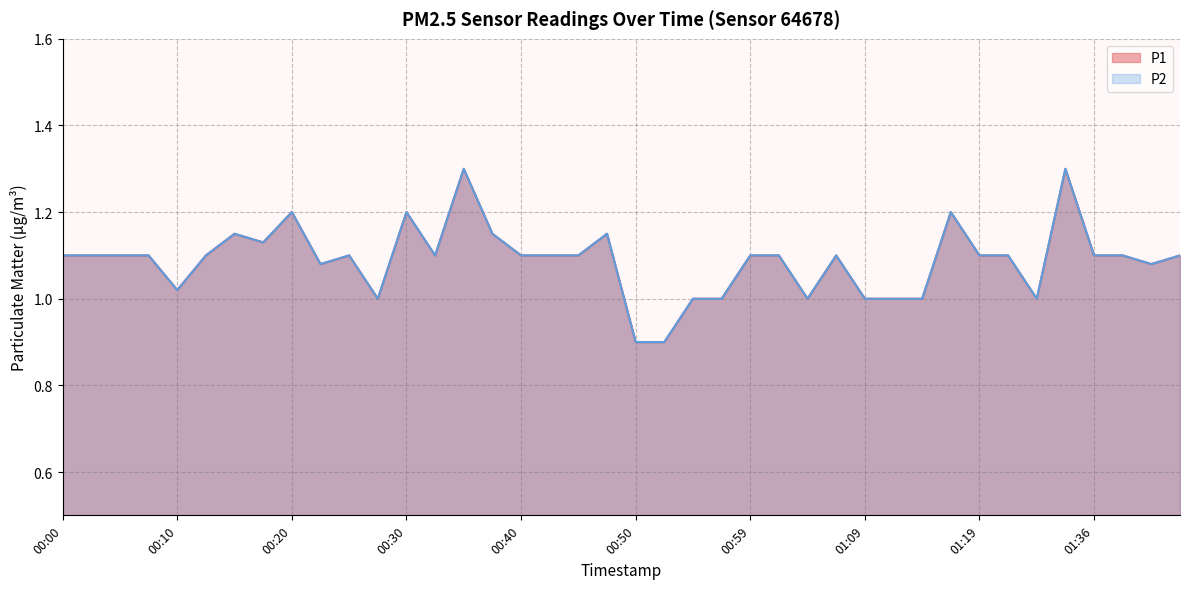

Reading right to left, extract all data points from this chart.

P1: 01:52=1.1	01:49=1.1	01:46=1.1	01:36=1.1	01:33=1.3	01:25=1.0	01:22=1.1	01:19=1.1	01:17=1.2	01:14=1.0	01:12=1.0	01:09=1.0	01:07=1.1	01:04=1.0	01:02=1.1	00:59=1.1	00:57=1.0	00:54=1.0	00:52=0.9	00:50=0.9	00:47=1.1	00:45=1.1	00:42=1.1	00:40=1.1	00:37=1.1	00:35=1.3	00:32=1.1	00:30=1.2	00:27=1.0	00:25=1.1	00:23=1.1	00:20=1.2	00:18=1.1	00:15=1.1	00:13=1.1	00:10=1.0	00:08=1.1	00:05=1.1	00:03=1.1	00:00=1.1
P2: 01:52=1.1	01:49=1.1	01:46=1.1	01:36=1.1	01:33=1.3	01:25=1.0	01:22=1.1	01:19=1.1	01:17=1.2	01:14=1.0	01:12=1.0	01:09=1.0	01:07=1.1	01:04=1.0	01:02=1.1	00:59=1.1	00:57=1.0	00:54=1.0	00:52=0.9	00:50=0.9	00:47=1.1	00:45=1.1	00:42=1.1	00:40=1.1	00:37=1.1	00:35=1.3	00:32=1.1	00:30=1.2	00:27=1.0	00:25=1.1	00:23=1.1	00:20=1.2	00:18=1.1	00:15=1.1	00:13=1.1	00:10=1.0	00:08=1.1	00:05=1.1	00:03=1.1	00:00=1.1